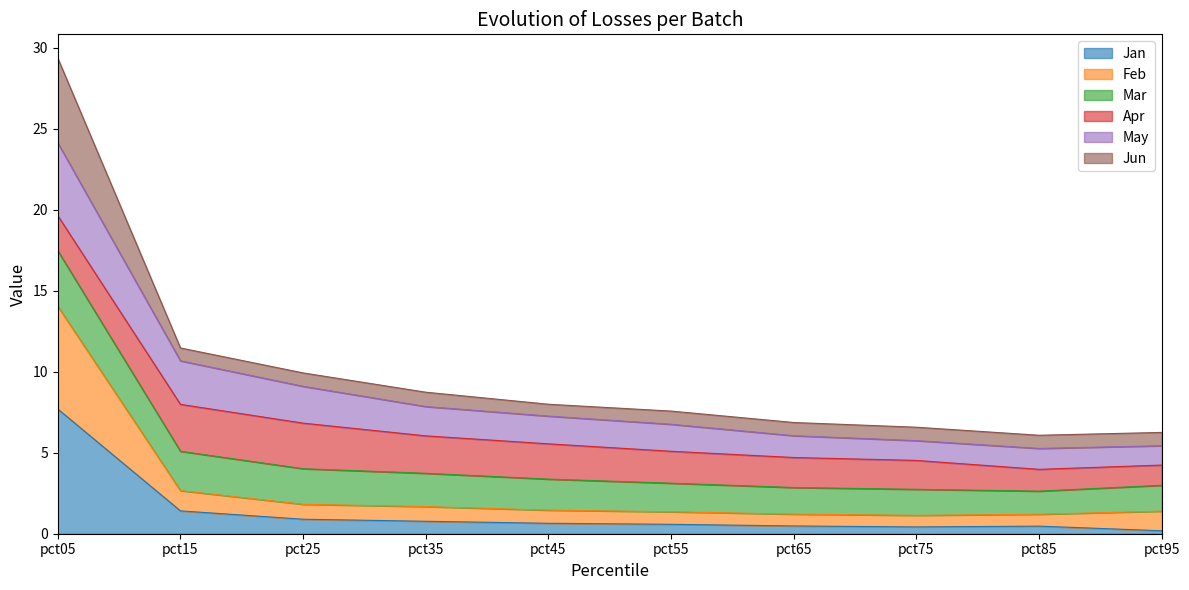

Is it true that May equals 9.6 at pct75?

False